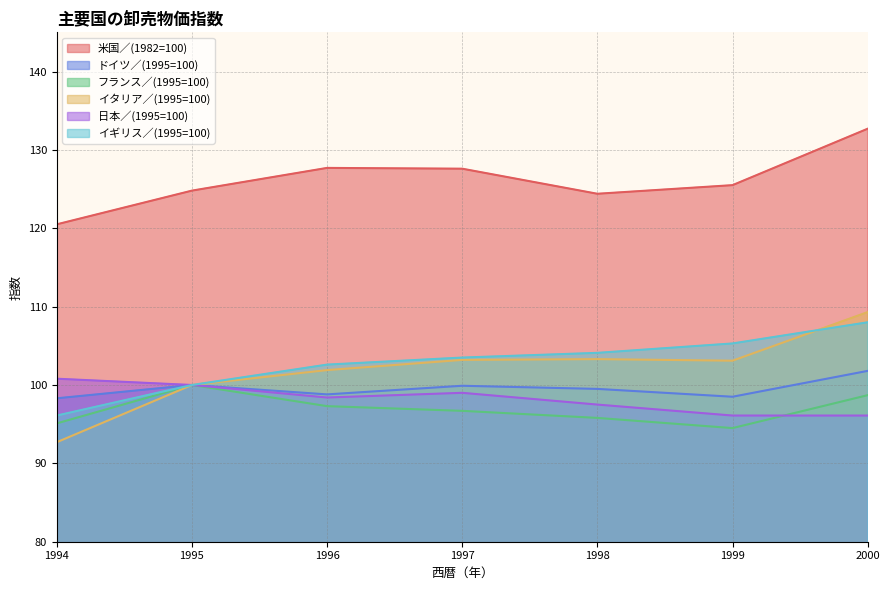

At 2000, list the series in order from largest to smallest.

米国／(1982=100), イタリア／(1995=100), イギリス／(1995=100), ドイツ／(1995=100), フランス／(1995=100), 日本／(1995=100)